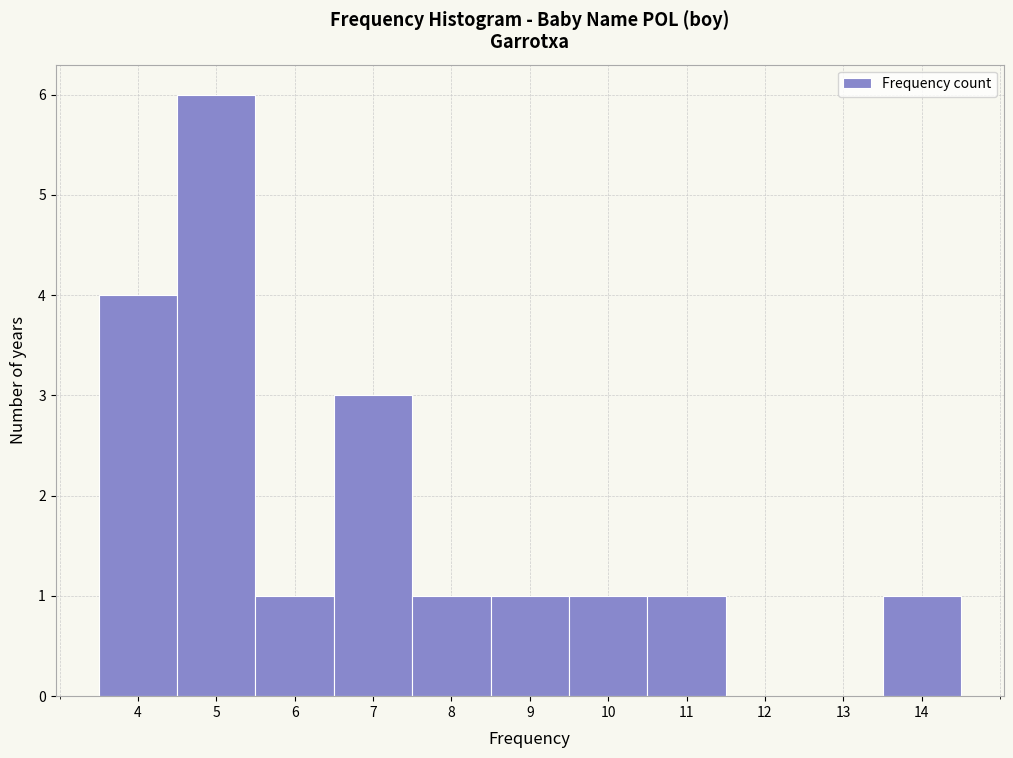

Reading left to right, list every bar in this chart as the range it spans on the x-axis followed by its height. The values are not printed on the chart, so give them approximately, as read against the axis.

3.5 to 4.5: 4
4.5 to 5.5: 6
5.5 to 6.5: 1
6.5 to 7.5: 3
7.5 to 8.5: 1
8.5 to 9.5: 1
9.5 to 10.5: 1
10.5 to 11.5: 1
11.5 to 12.5: 0
12.5 to 13.5: 0
13.5 to 14.5: 1